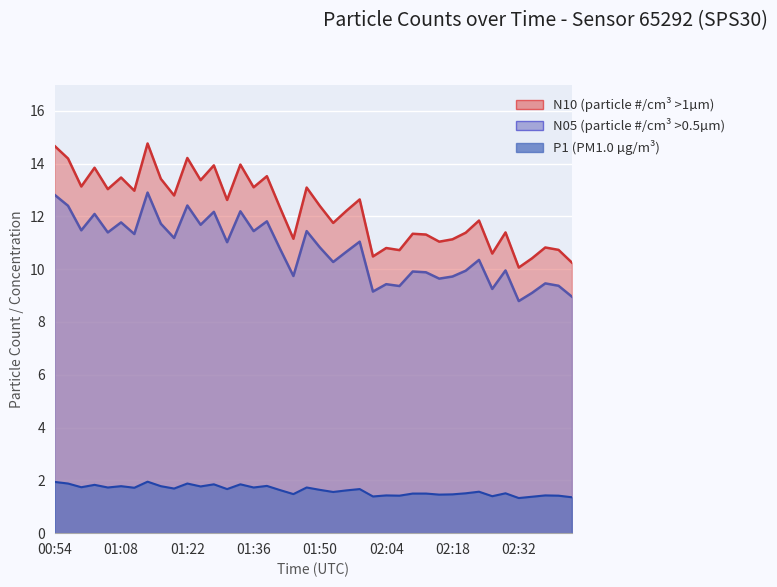

Which series has the largest total across all categories?

N10